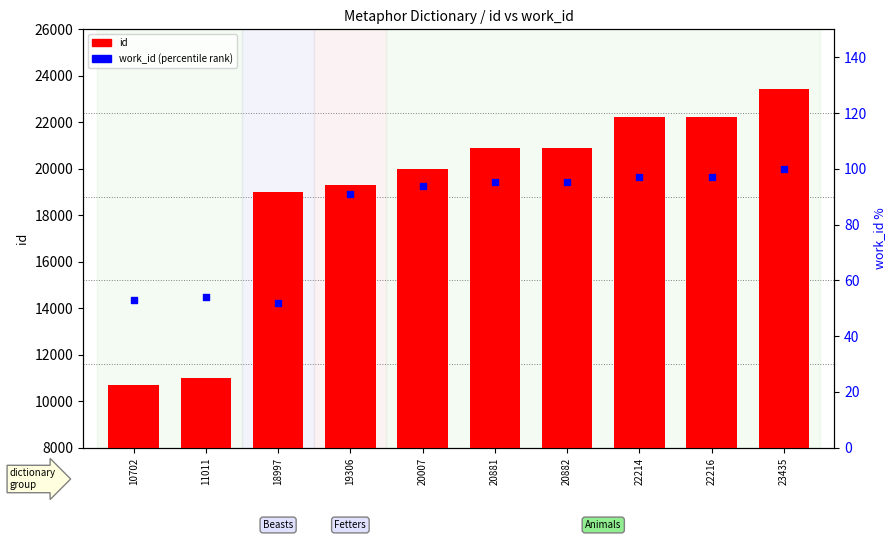

Is the value of work_id (percentile rank) at 22216 greater than the value of id (count) at 10702?

No